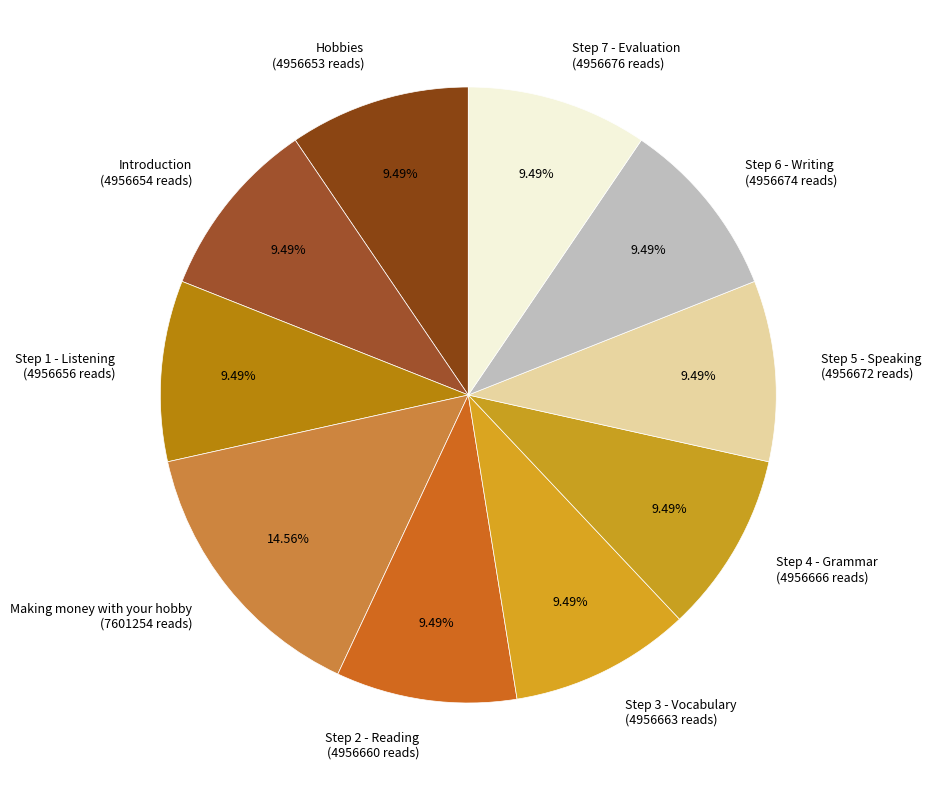

To the nearest percent, what percentage of the pie is Introduction?

9%